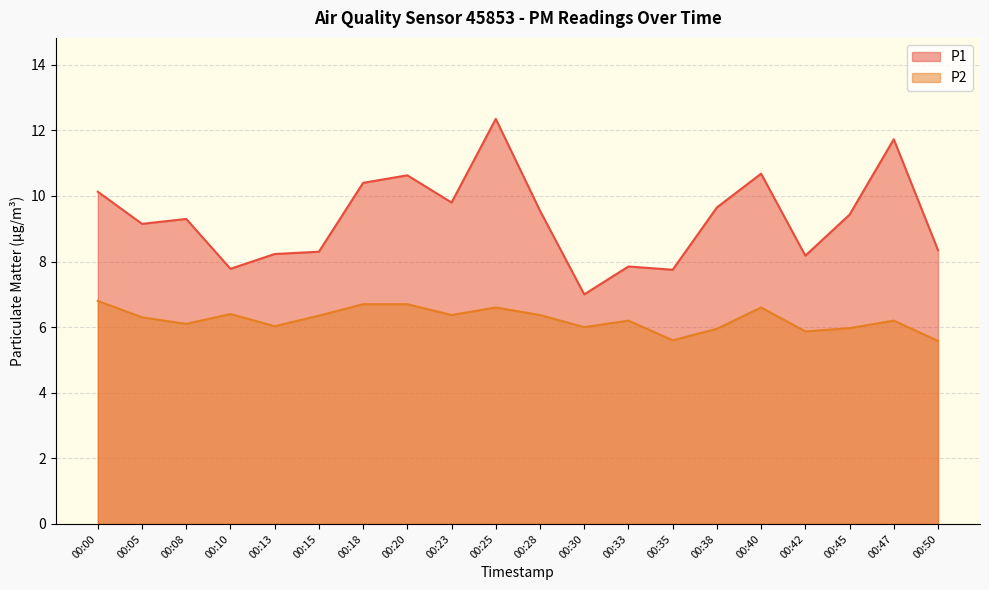

In P1, how many points are lower than both neighbors (excluding endpoints)?

6